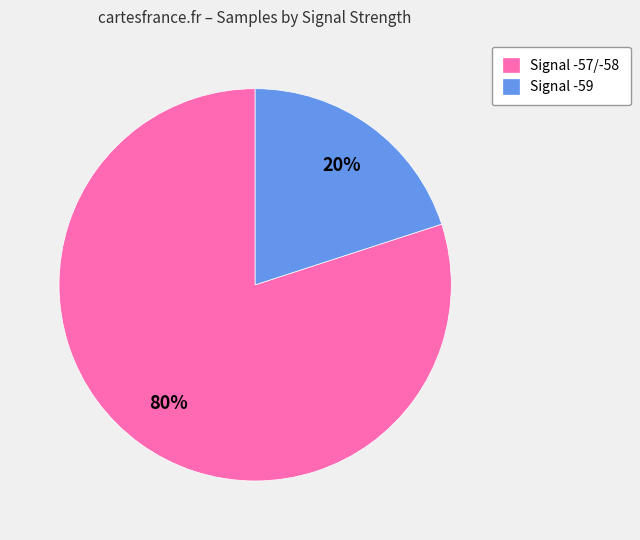

Is it true that Signal -59 is 5% of the pie?

False